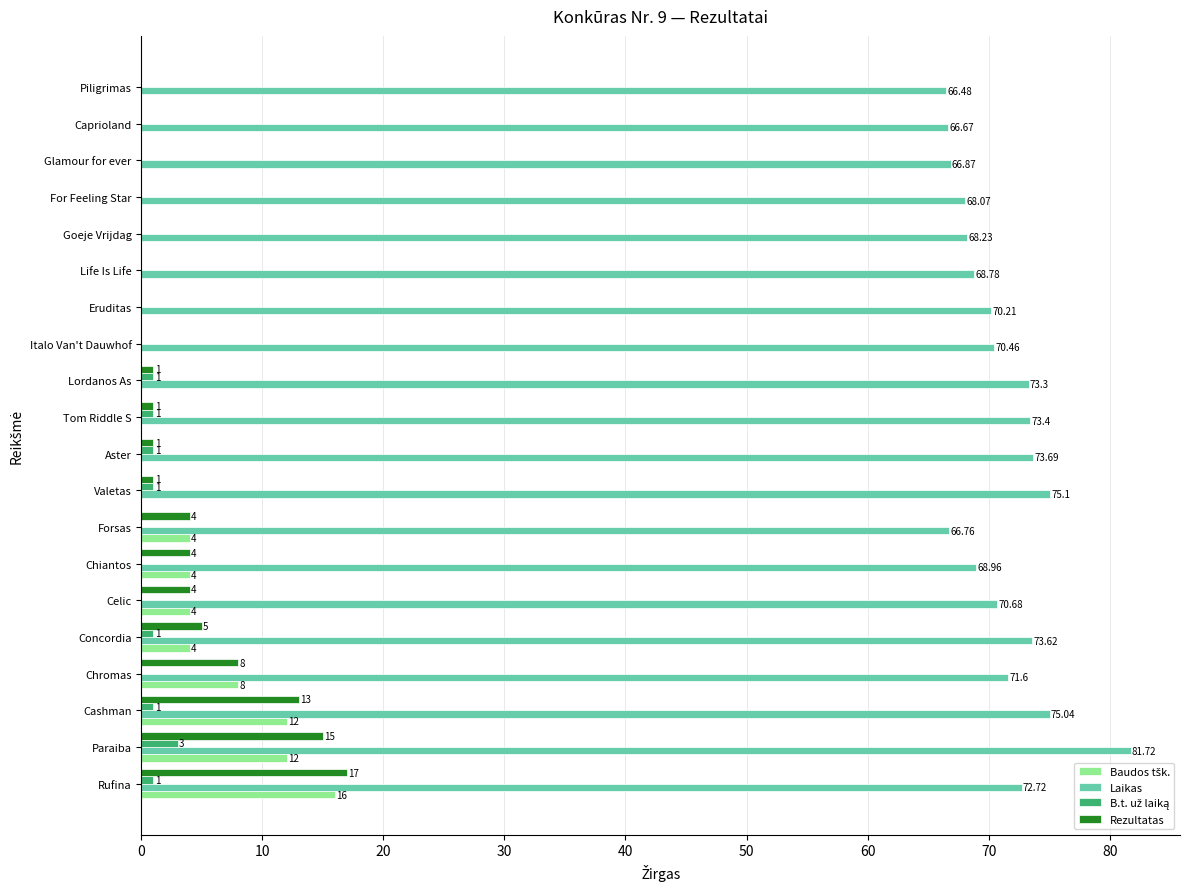

Which series has the widest spread of values?

Rezultatas